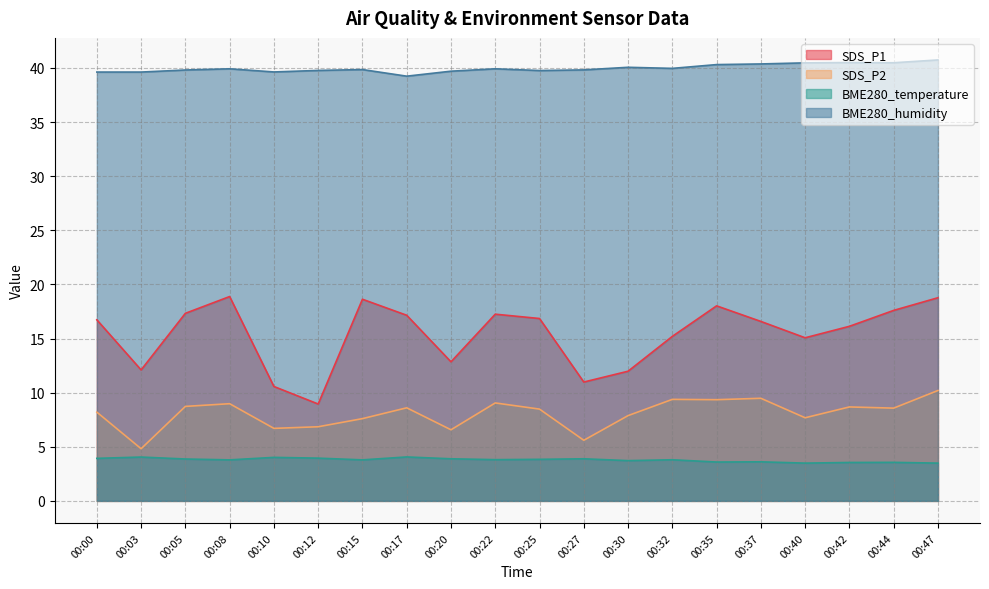

At which category is the sum across all series the highest?

00:47